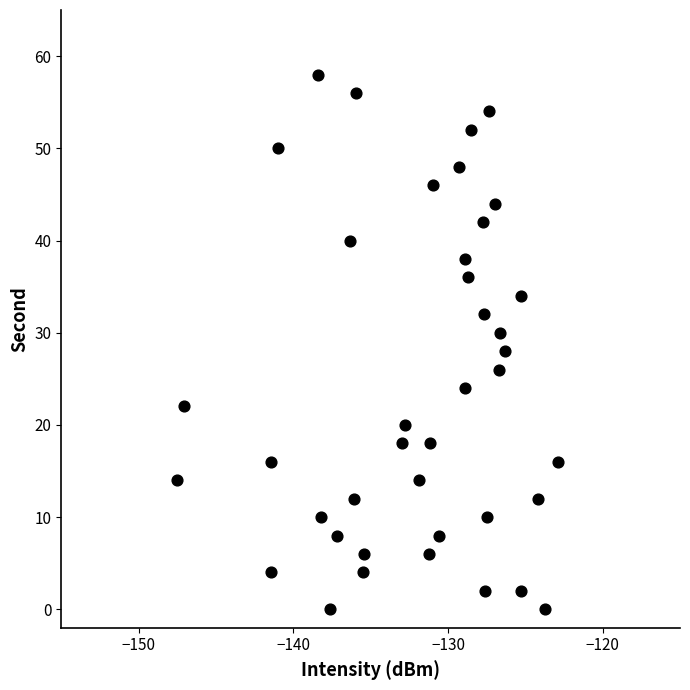

What is the range of Y values (max minus min)?

58